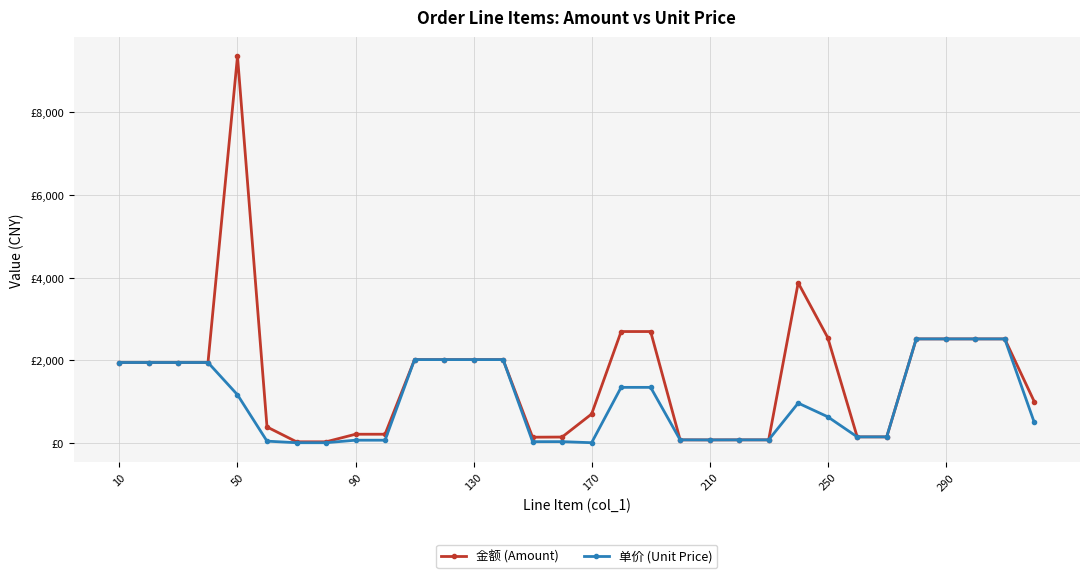

In 单价 (Unit Price), how many points are lower than both neighbors (excluding endpoints)?

3